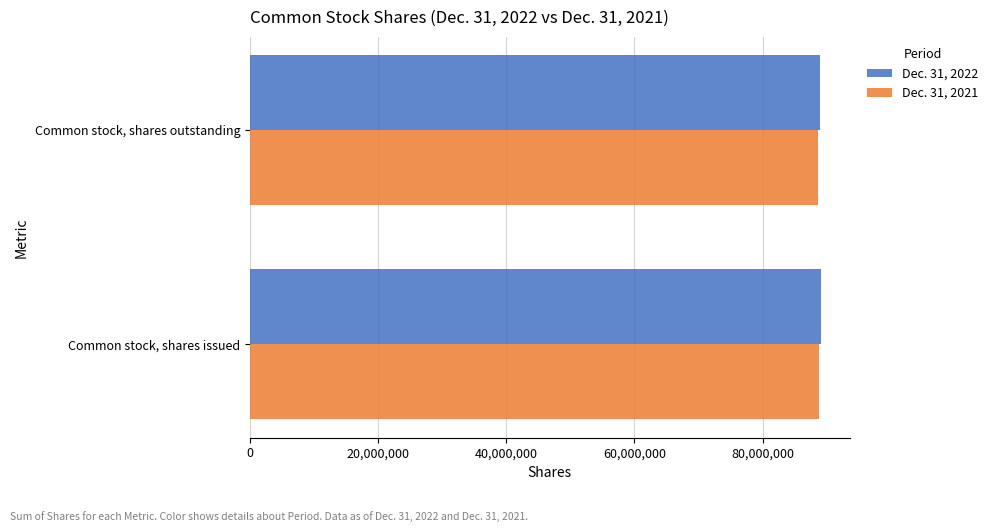

Rank the categories by Dec. 31, 2021 value from highest to lowest.

Common stock, shares issued, Common stock, shares outstanding